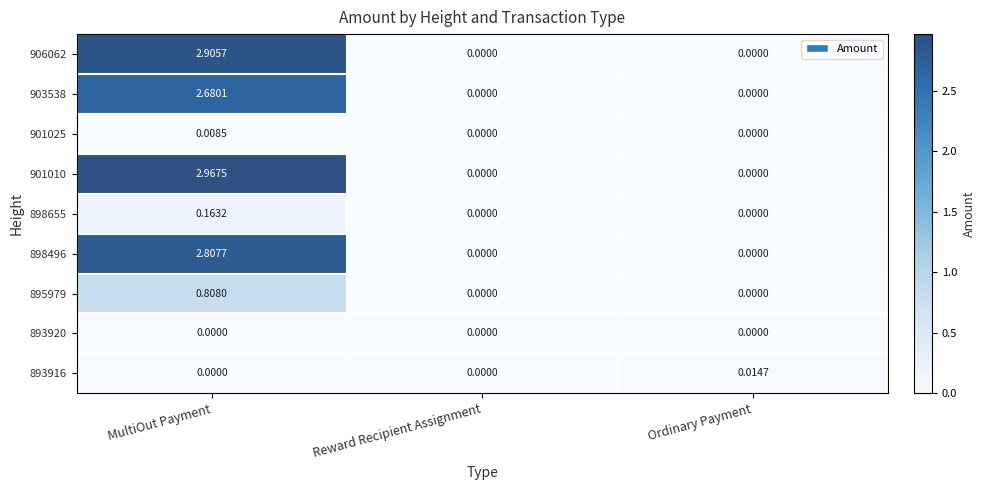

Is the value of 898655 at MultiOut Payment greater than the value of 893920 at MultiOut Payment?

Yes